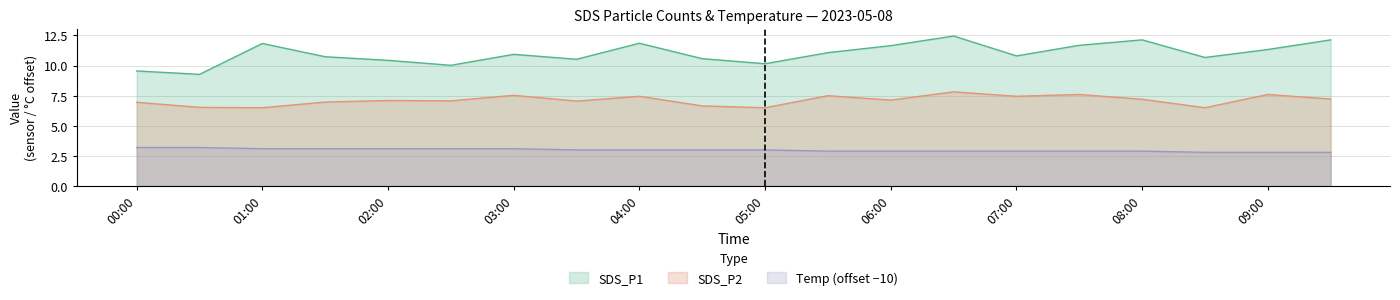

Rank the series at 05:30 from lowest to highest value.

Temp, SDS_P2, SDS_P1